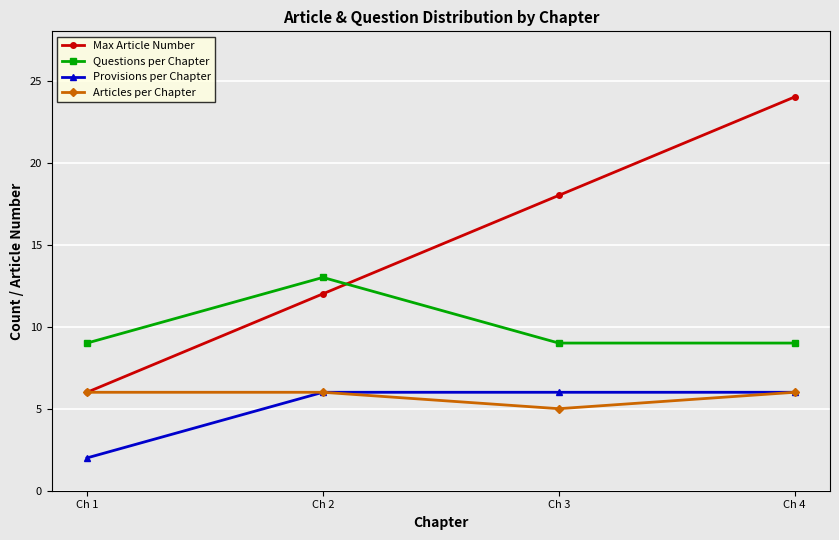

True or false: Articles per Chapter has a value of 1 at Ch 3.

False